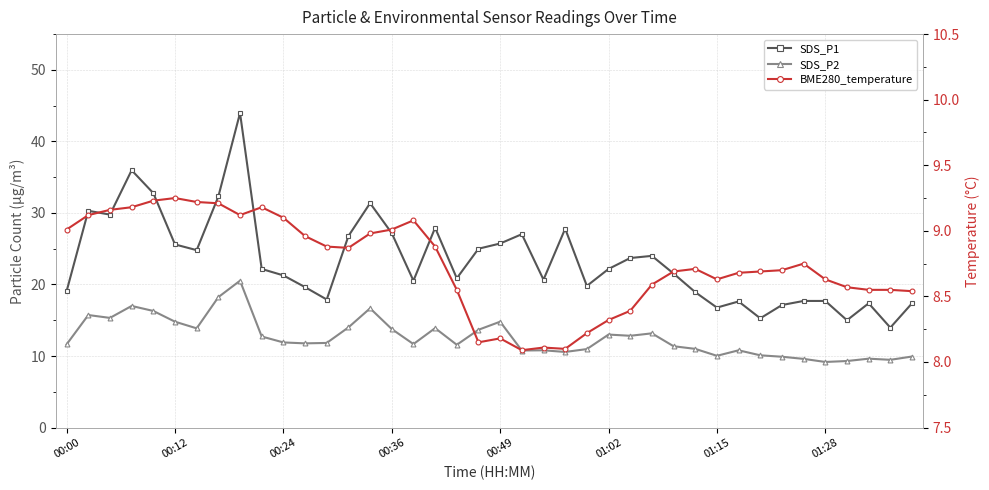

What is the difference between the SDS_P1 values at 39 and 10?

3.9